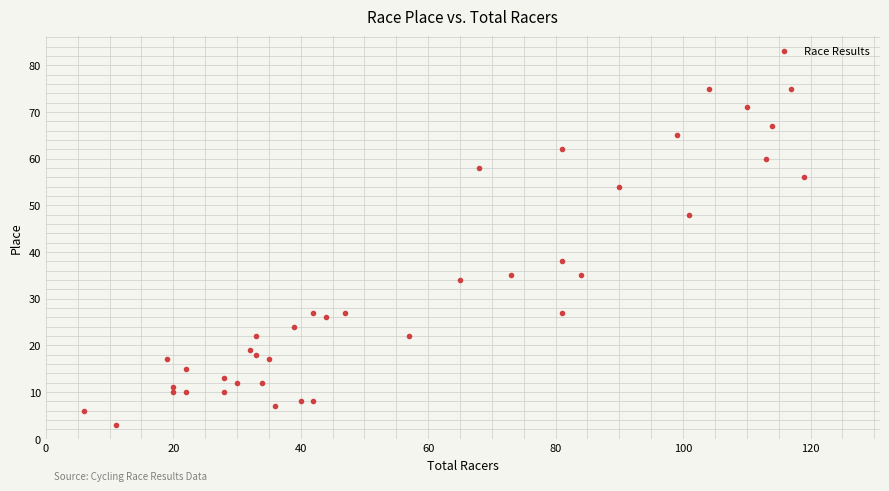

What Y value in the scatter plot is closest to 39?

38